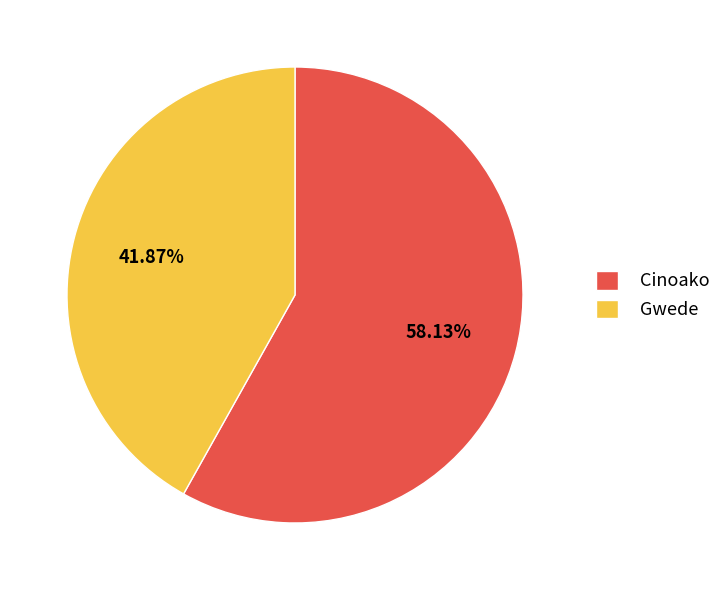

Combined, what portion of the pie is Gwede and Cinoako?

100.0%